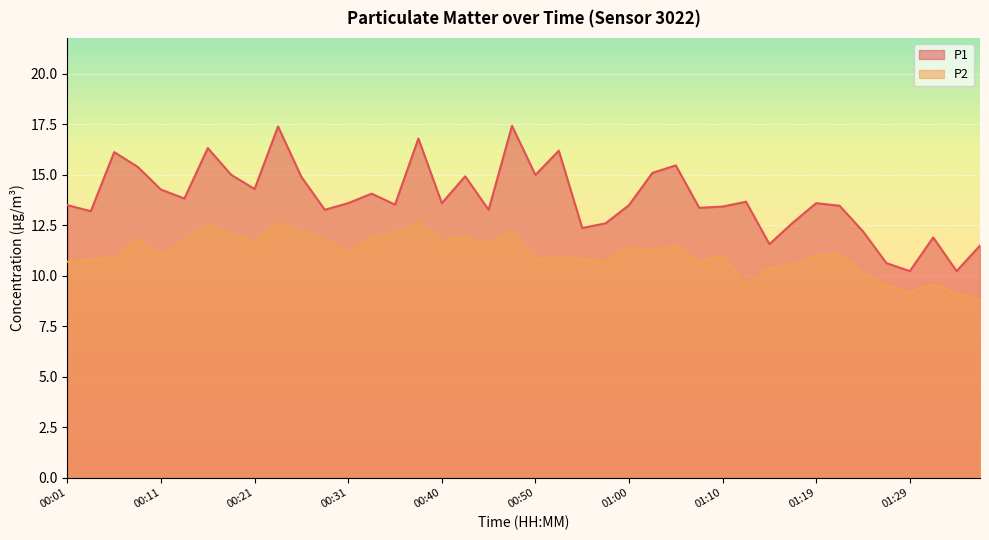

Reading left to right, extract all data points from this chart.

P1: 00:01=13.5	00:04=13.2	00:06=16.1	00:09=15.4	00:11=14.3	00:14=13.8	00:16=16.3	00:18=15.0	00:21=14.3	00:23=17.4	00:26=14.9	00:28=13.3	00:31=13.6	00:33=14.1	00:35=13.5	00:38=16.8	00:40=13.6	00:43=14.9	00:45=13.3	00:48=17.4	00:50=15.0	00:52=16.2	00:55=12.4	00:57=12.6	01:00=13.5	01:02=15.1	01:05=15.5	01:07=13.4	01:10=13.4	01:12=13.7	01:14=11.6	01:17=12.6	01:19=13.6	01:22=13.5	01:24=12.2	01:27=10.6	01:29=10.2	01:32=11.9	01:34=10.2	01:36=11.5
P2: 00:01=10.7	00:04=10.8	00:06=10.9	00:09=11.8	00:11=11.0	00:14=11.7	00:16=12.6	00:18=12.0	00:21=11.7	00:23=12.6	00:26=12.2	00:28=11.8	00:31=11.1	00:33=11.9	00:35=12.1	00:38=12.7	00:40=11.7	00:43=11.9	00:45=11.6	00:48=12.2	00:50=10.8	00:52=10.9	00:55=10.8	00:57=10.7	01:00=11.4	01:02=11.2	01:05=11.5	01:07=10.7	01:10=11.0	01:12=9.6	01:14=10.4	01:17=10.5	01:19=11.0	01:22=11.1	01:24=10.1	01:27=9.5	01:29=9.2	01:32=9.6	01:34=9.1	01:36=8.8